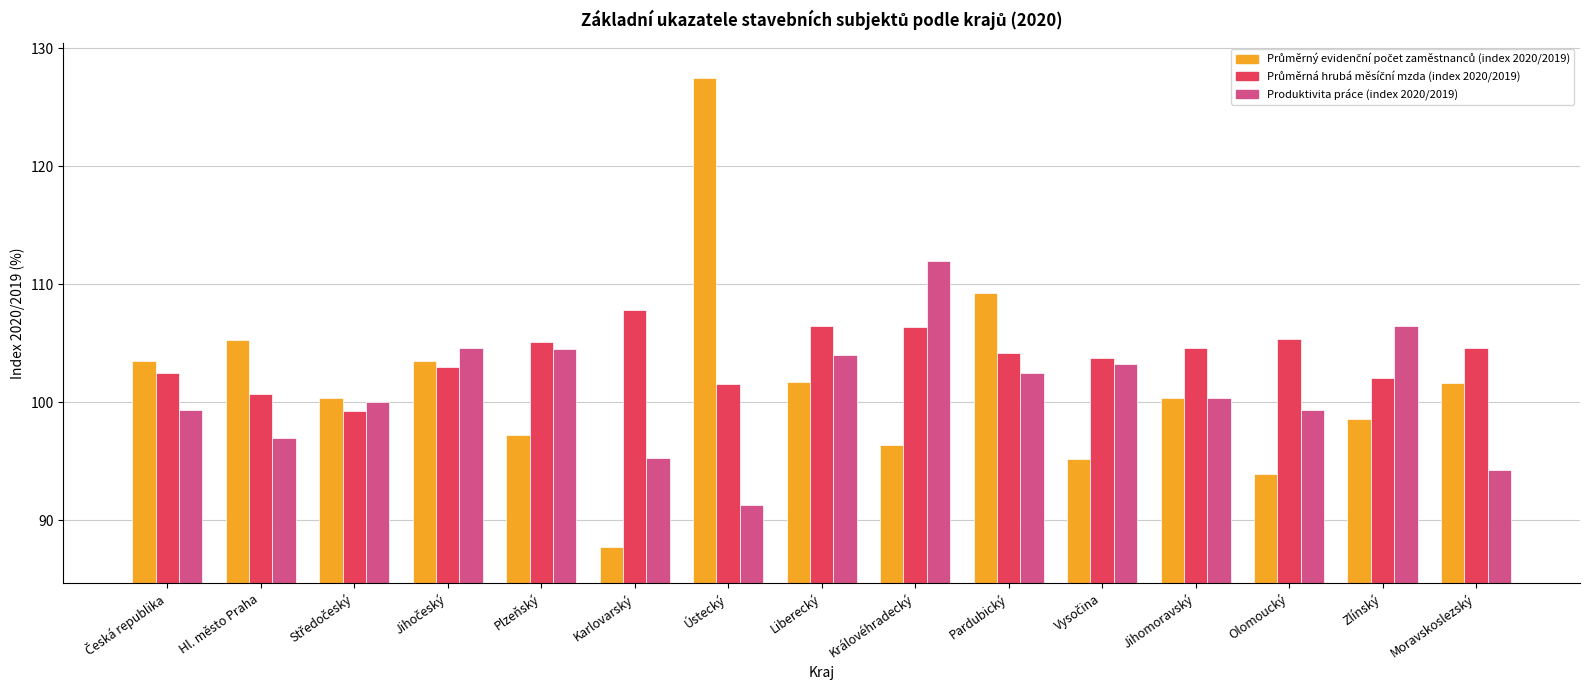

What is the spread (max minus min) of values at Moravskoslezský?

10.3